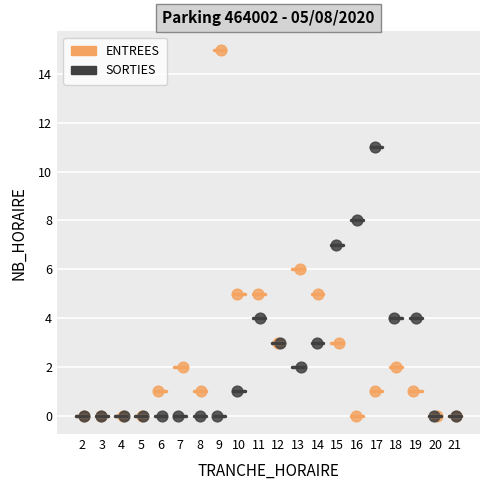

Which series contains the highest Y value?

ENTREES